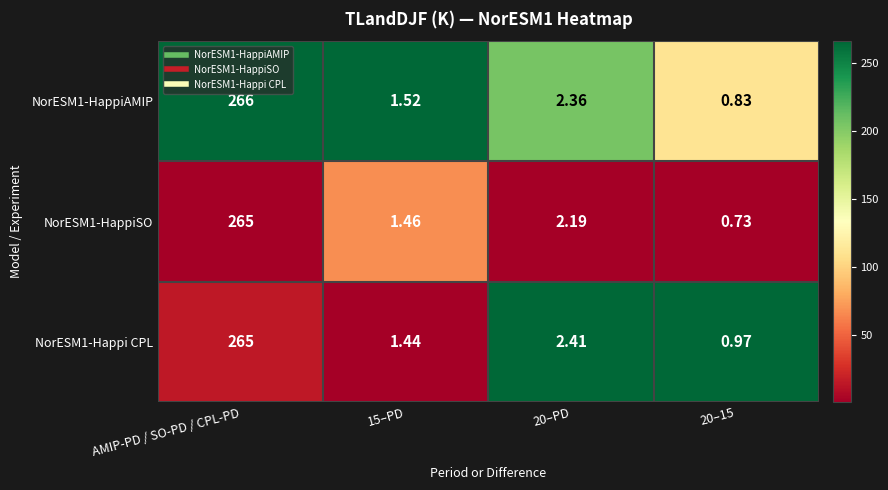

Is the value of NorESM1-HappiSO at 20–PD greater than the value of NorESM1-HappiAMIP at AMIP-PD / SO-PD / CPL-PD?

No